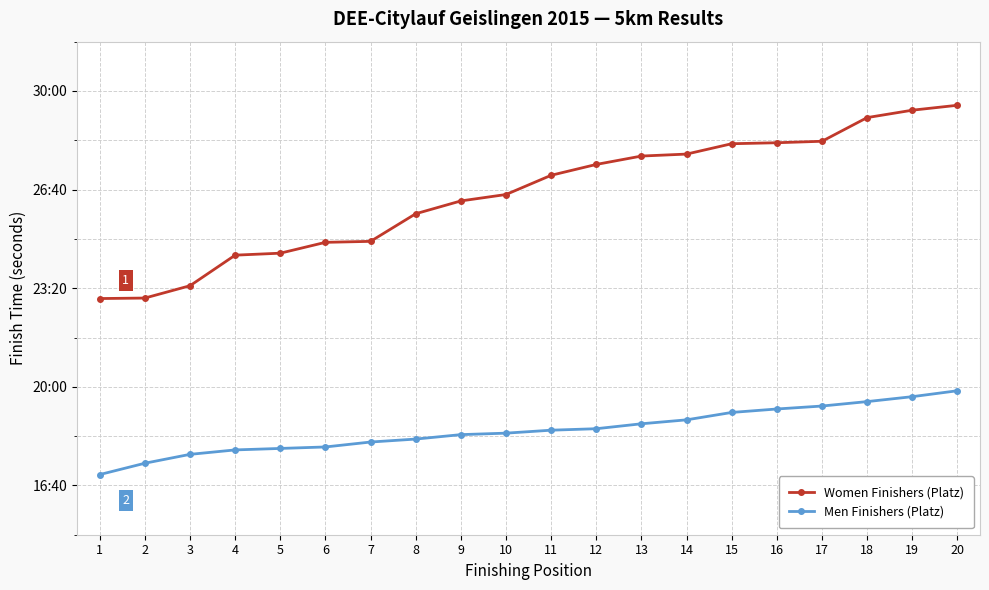

Which series has the largest total across all categories?

Women Finishers (Platz)